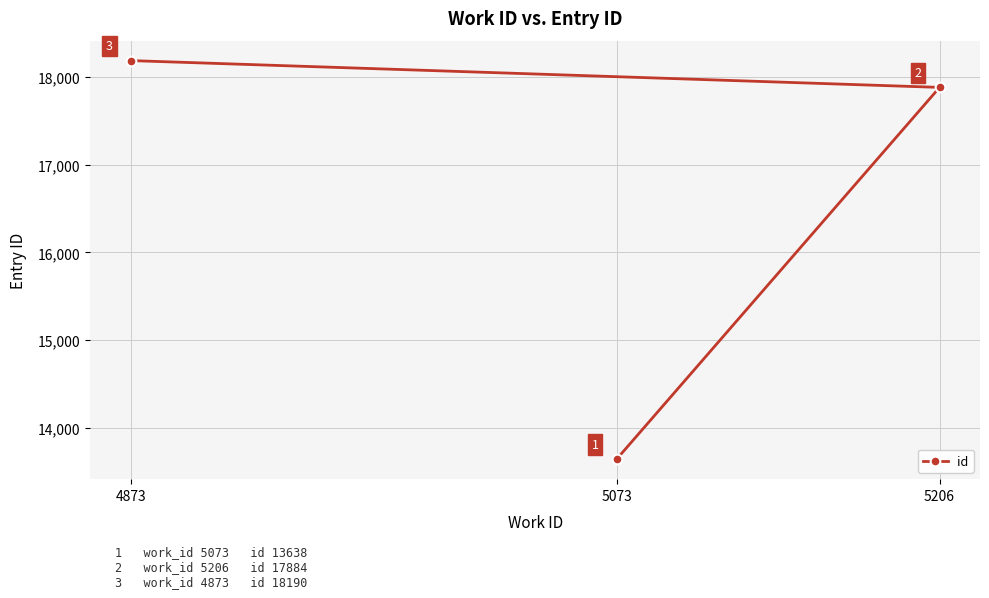

What is the change in value from 5073 to 4873?

+4552